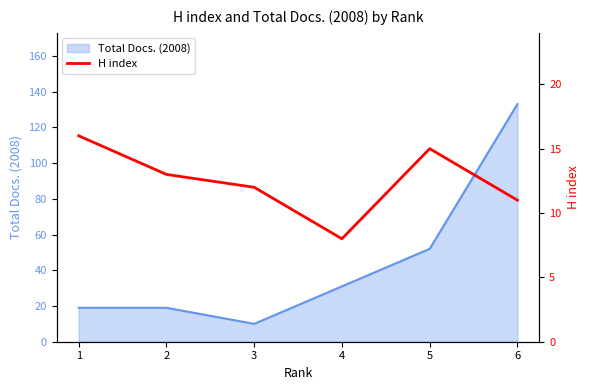

Where is the data nearest to the value 12?

3